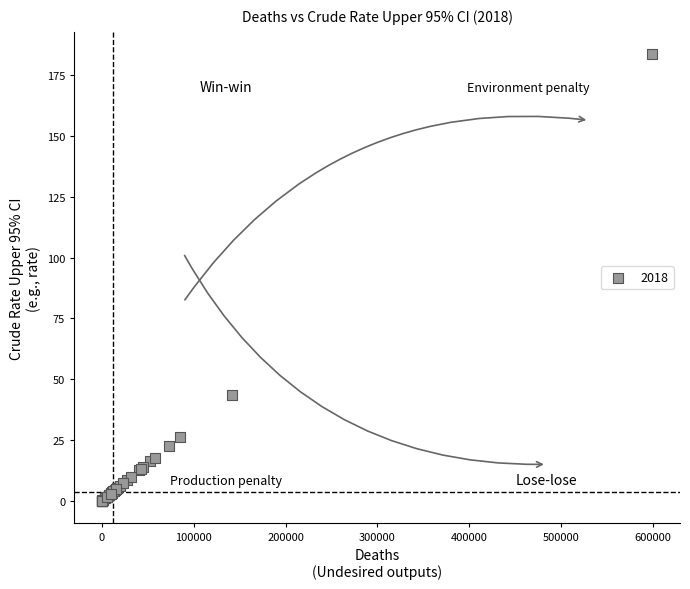

What Y value in the scatter plot is closest to 91?

43.7